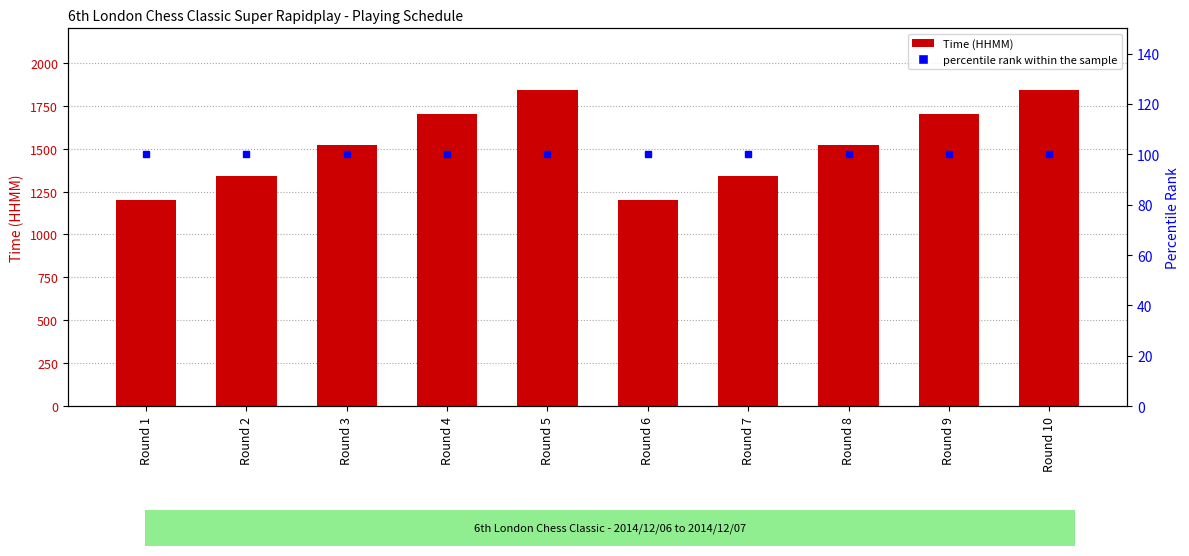

Rank the series by their maximum value, from lowest to highest.

percentile rank within the sample, Time